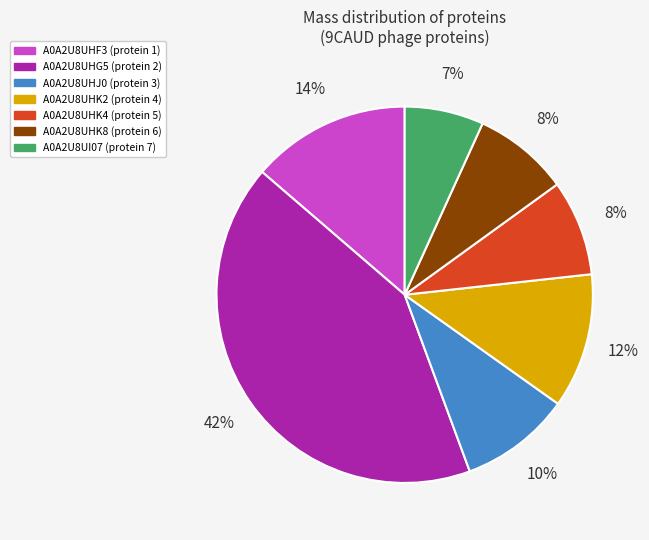

Is the sum of A0A2U8UHK8 and A0A2U8UI07 greater than half?

No